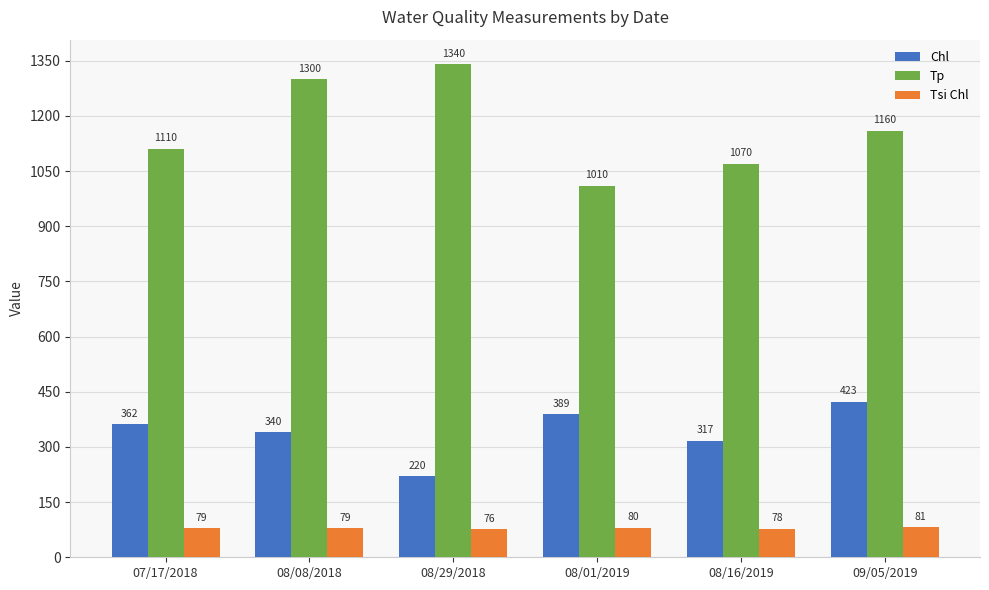

How many values in the Tsi Chl series are below 79?

2